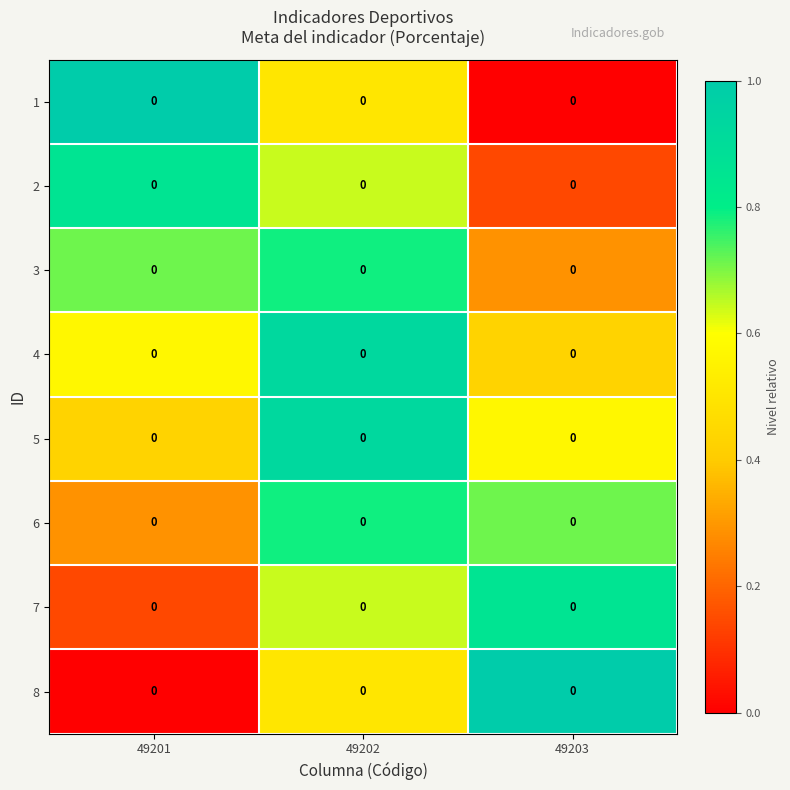

Where is 4 nearest to the value 0?

49203